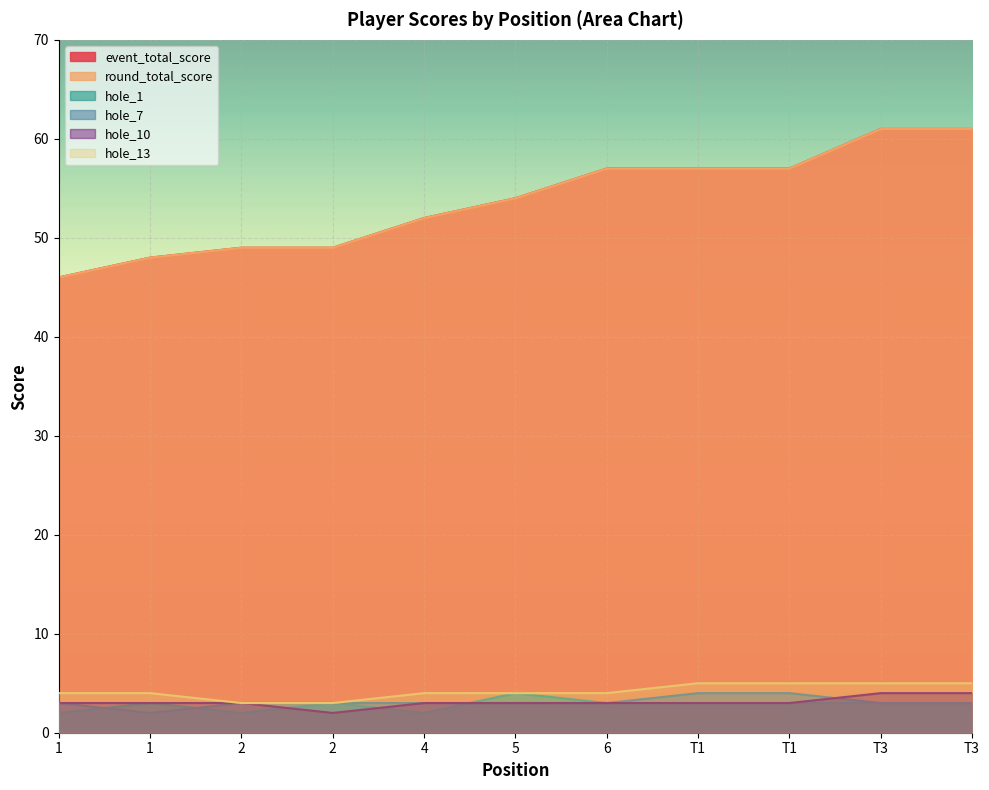

What is the value of the hole_13 point at the 1st from the left?

4